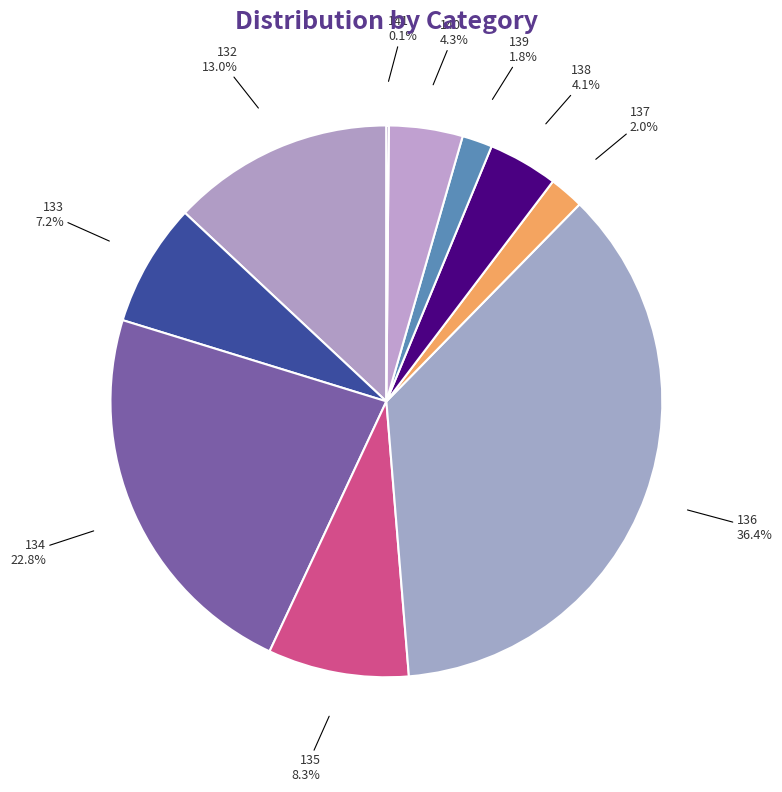

To the nearest percent, what percentage of the pie is 134?

23%